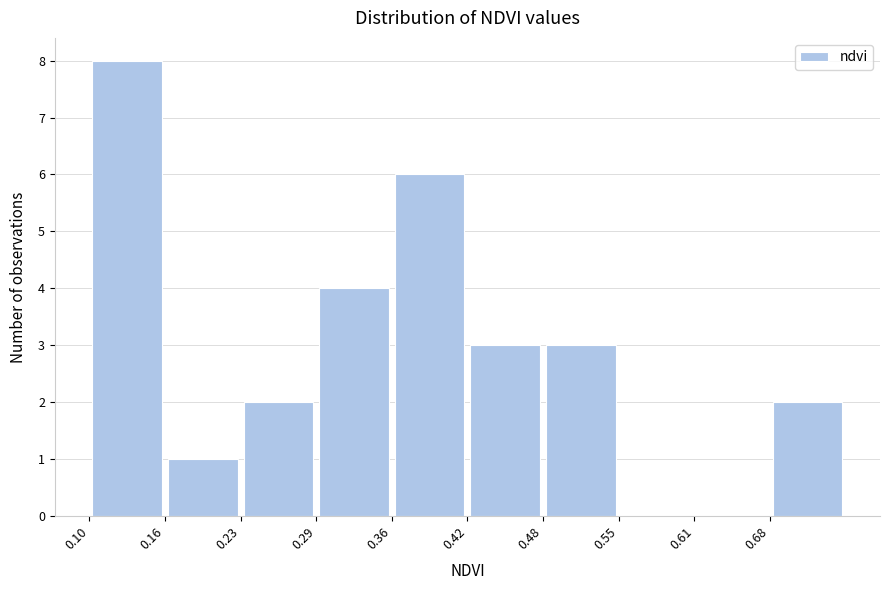

Which range on the x-axis has the tallest bar?

0.100 to 0.164